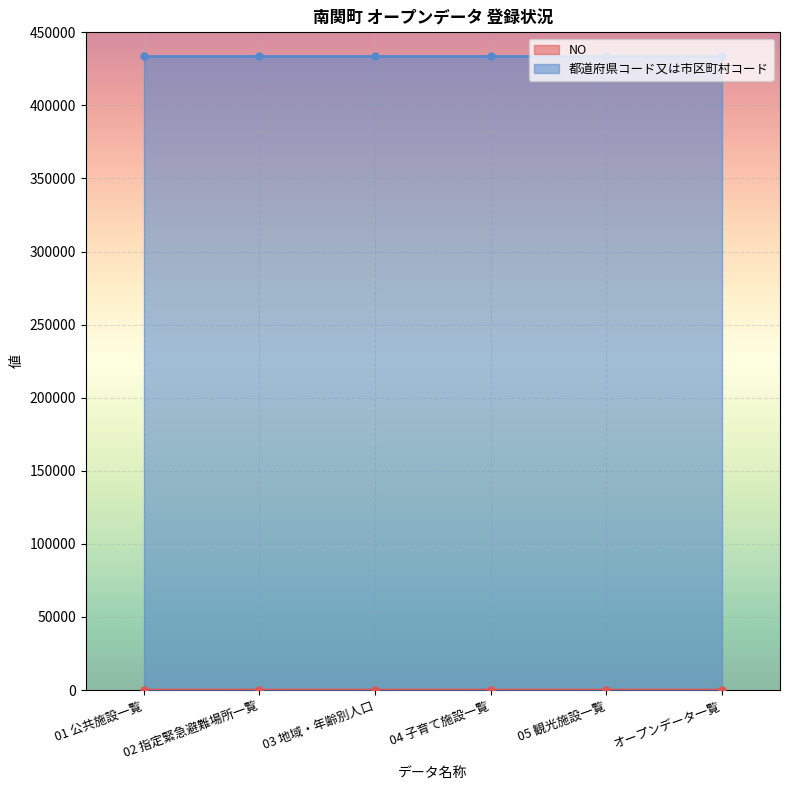

What is the ratio of the value at オープンデータ一覧 to the value at 01 公共施設一覧?

6.0